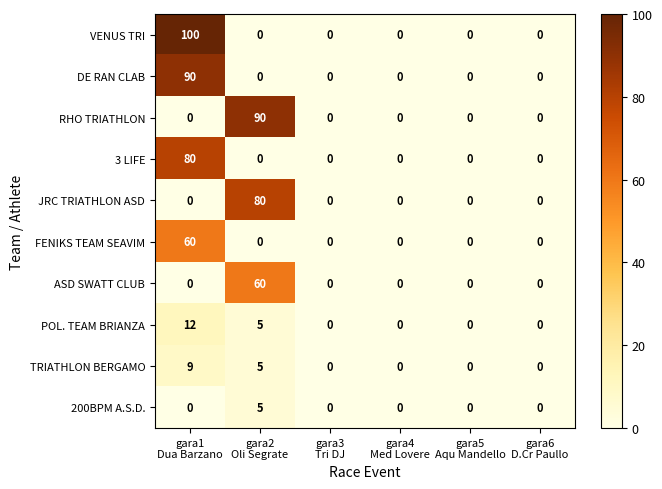

What is the sum of all TRIATHLON BERGAMO values?

14